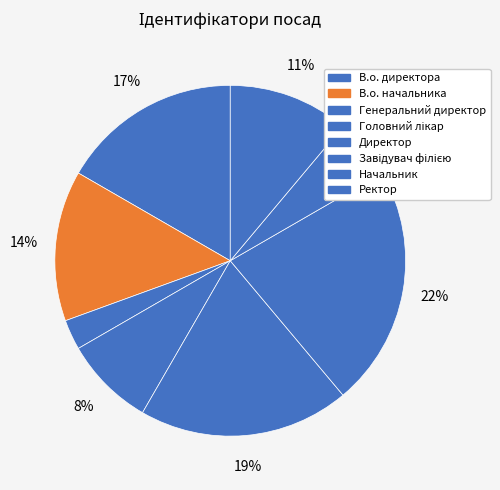

What percentage is the В.о. директора slice, to the nearest percent?

17%